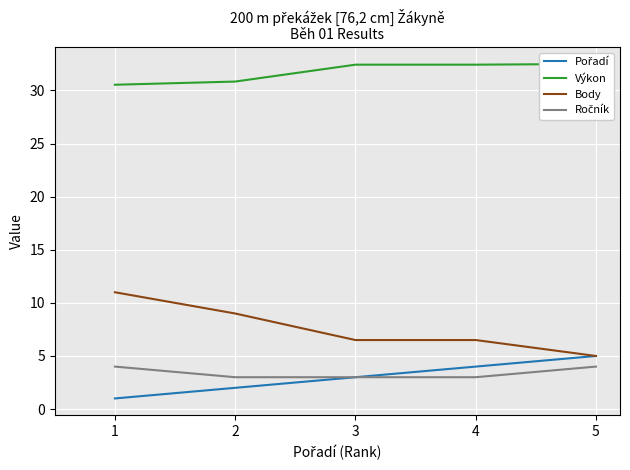

True or false: Ročník and Výkon cross at least once.

False